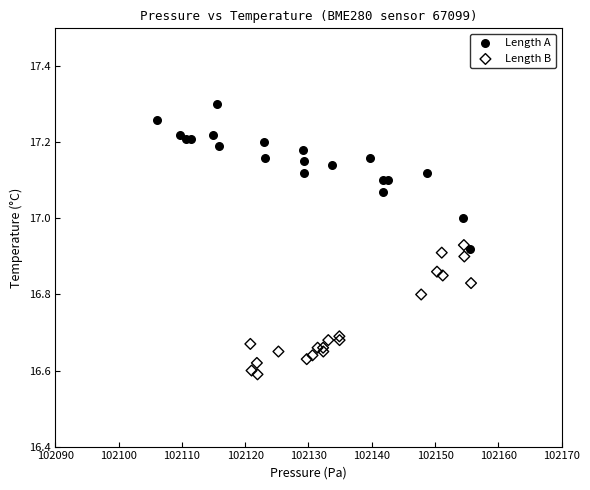

Which series reaches the minimum Y coordinate?

Length B